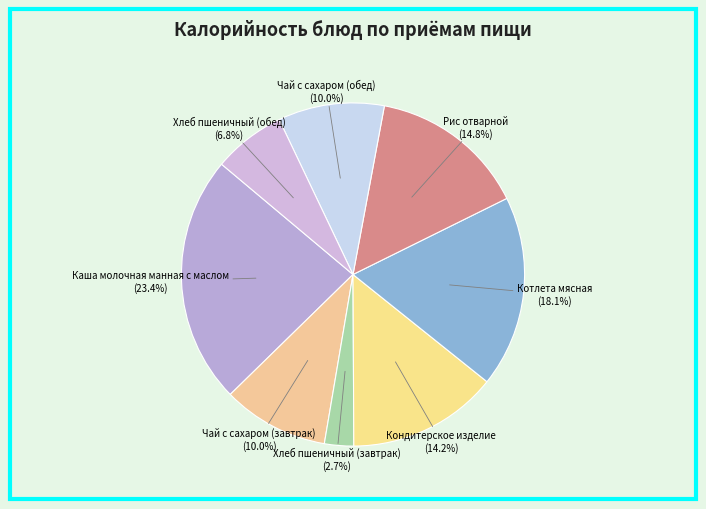

What is the smallest slice in the pie chart?

Хлеб пшеничный (завтрак)